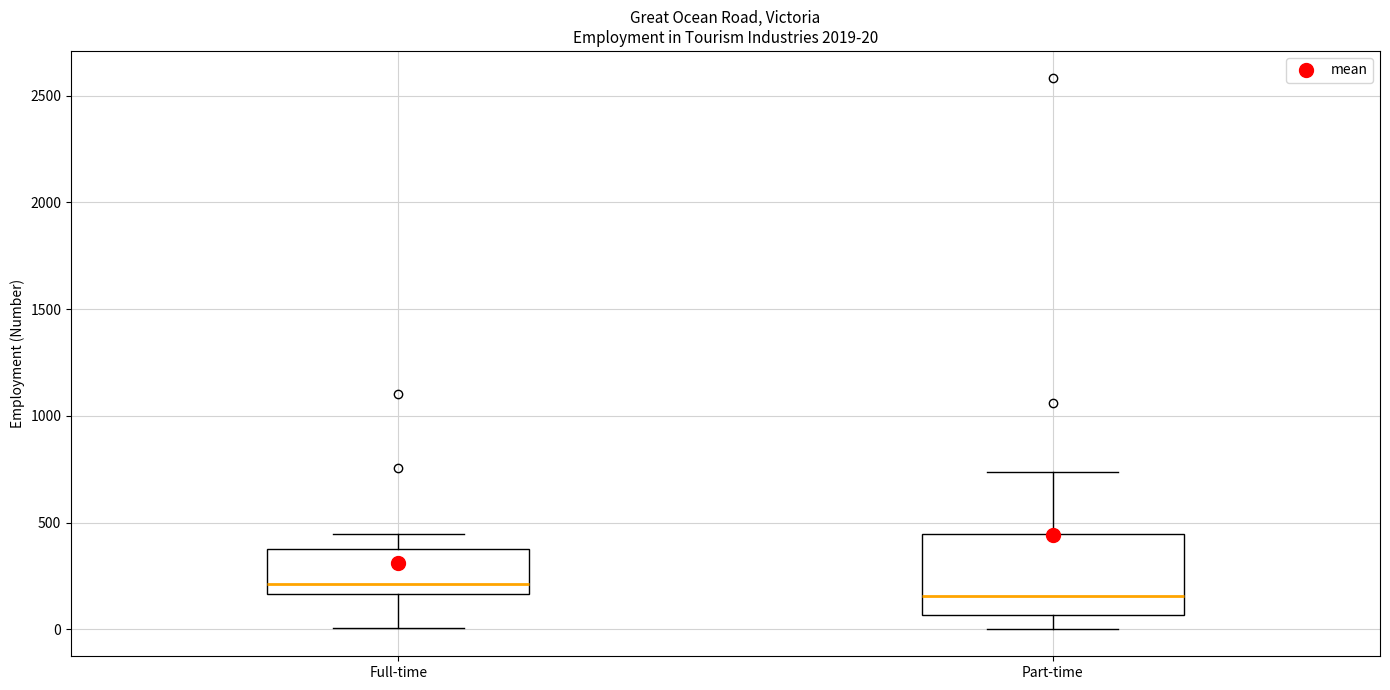

Which box's median line is the highest?

Full-time